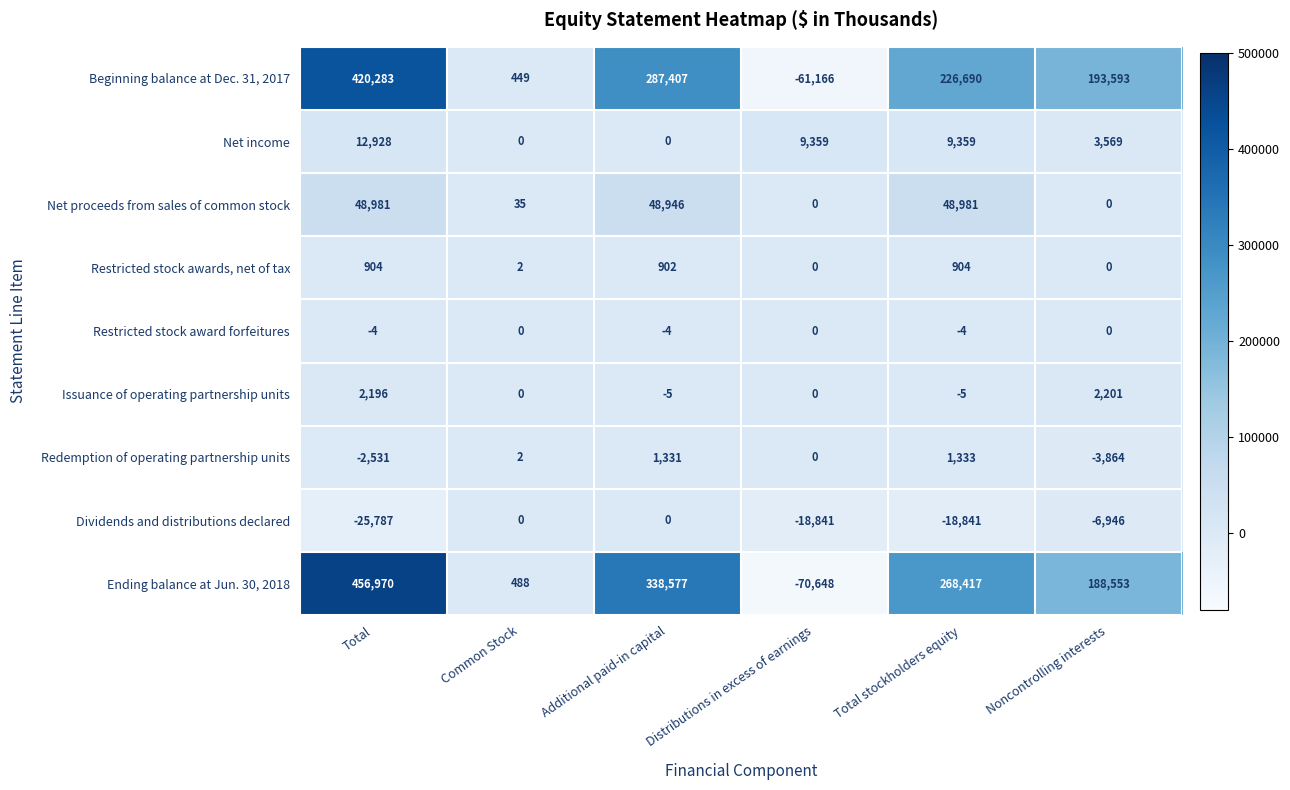

What is the difference between the maximum and second lowest values in the Redemption of operating partnership units series?

3864